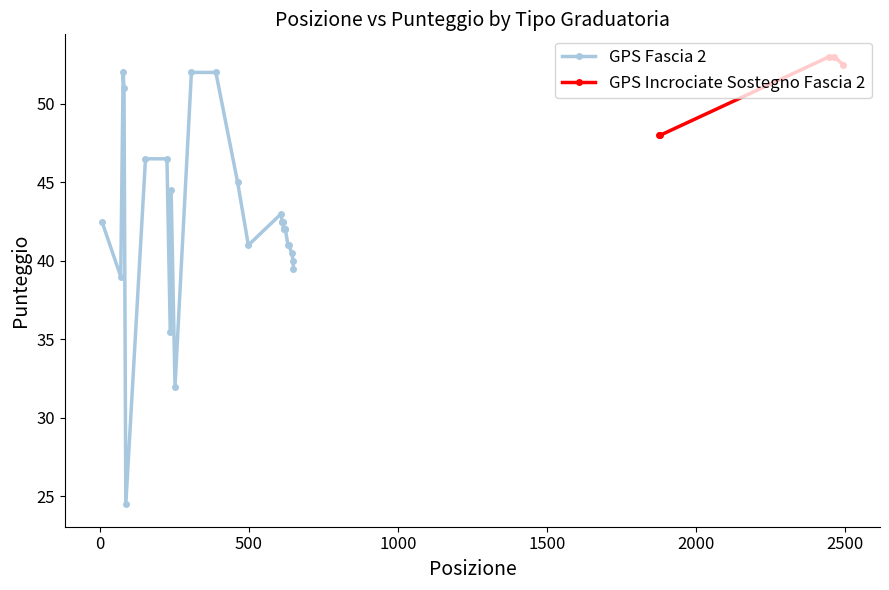

What is the value of the GPS Incrociate Sostegno Fascia 2 point at the 3rd from the left?

53.0